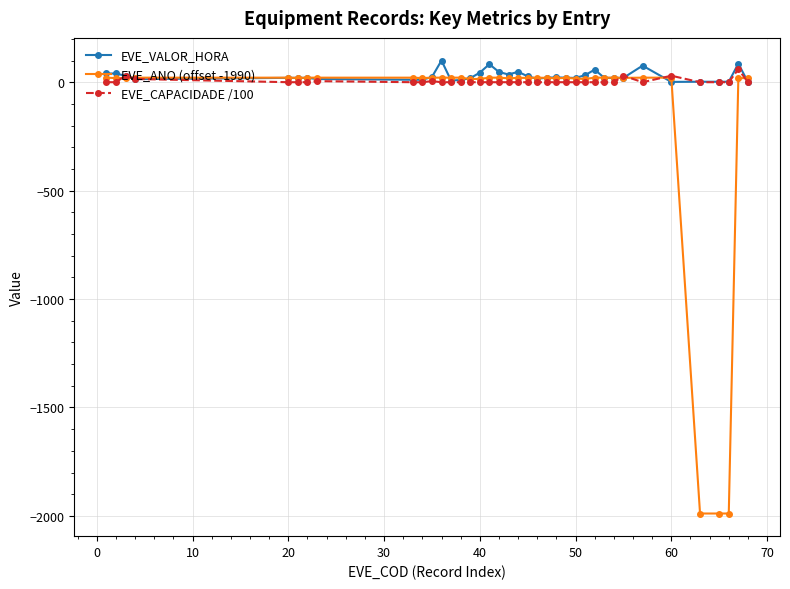

What are all the series names shown in the legend?

EVE_VALOR_HORA, EVE_ANO (offset -1990), EVE_CAPACIDADE /100